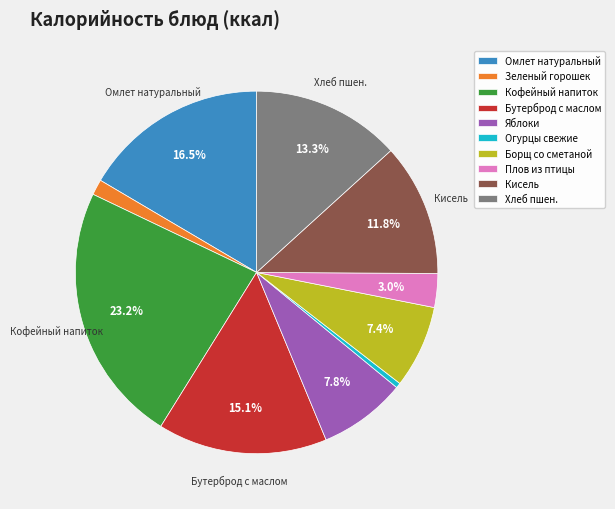

Is there a majority slice in this chart?

No